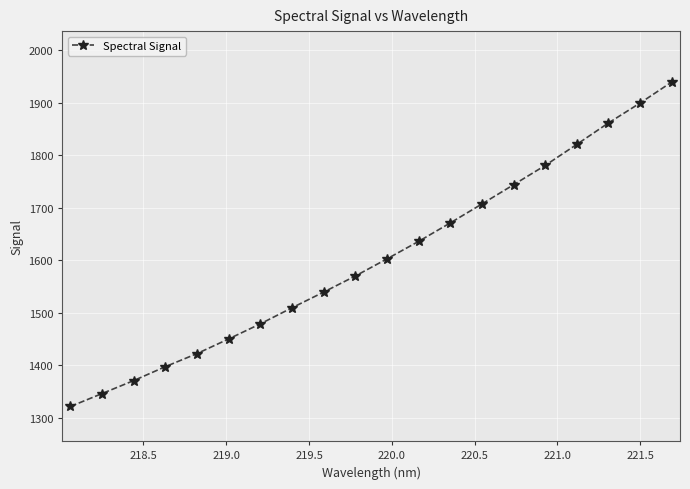

What is the maximum value shown in the chart?

1939.8